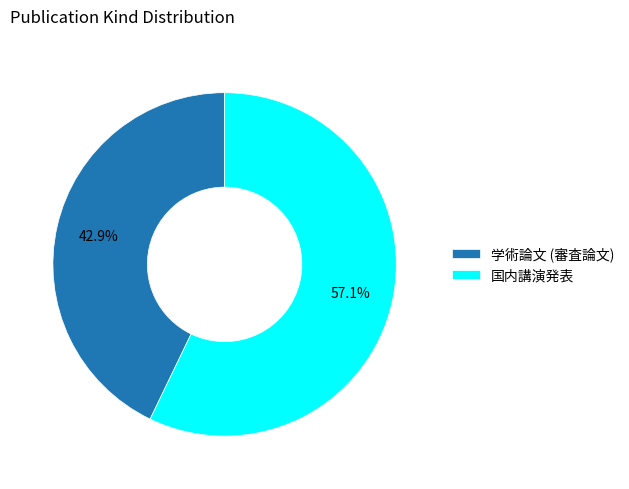

What is the majority slice?

国内講演発表